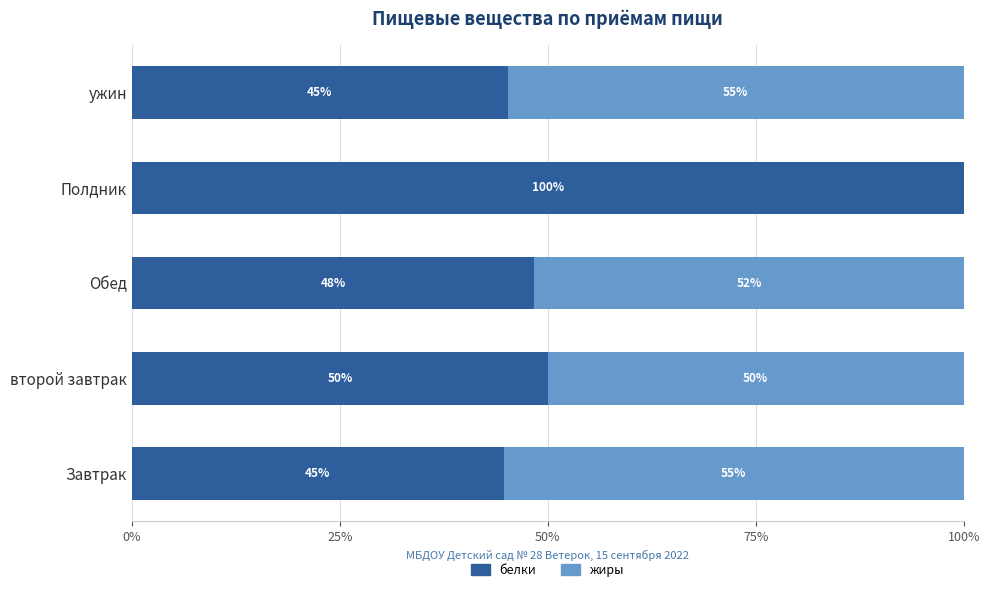

True or false: белки has a value of 45.2 at ужин.

True